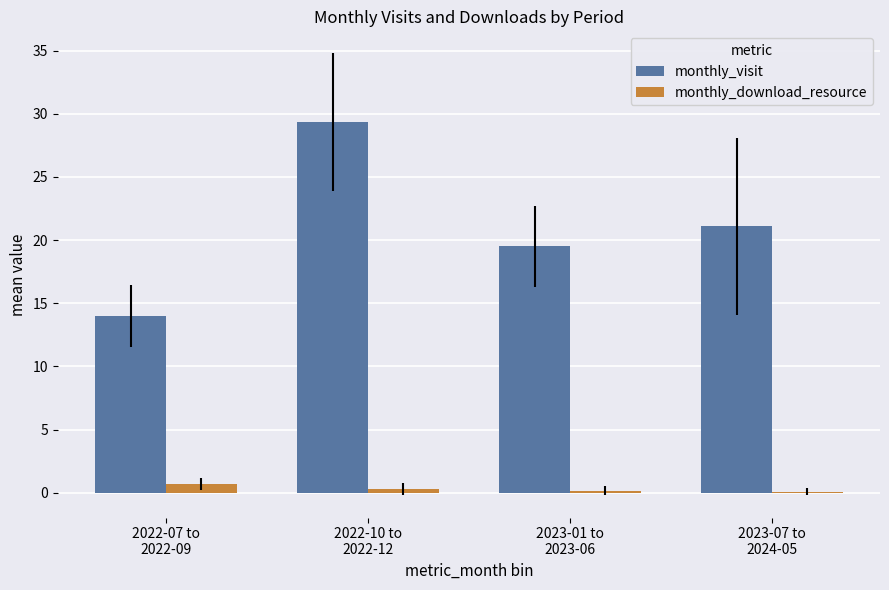

Between 2022-10 to
2022-12 and 2023-07 to
2024-05, which series saw the biggest shift?

monthly_visit